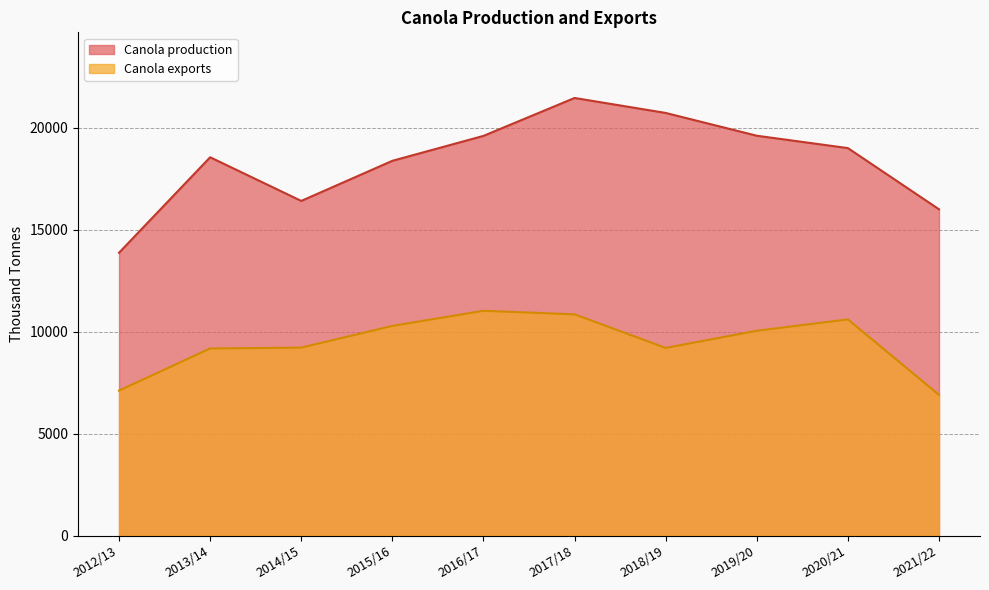

The Canola production series shows 18551 at 2013/14. True or false?

True